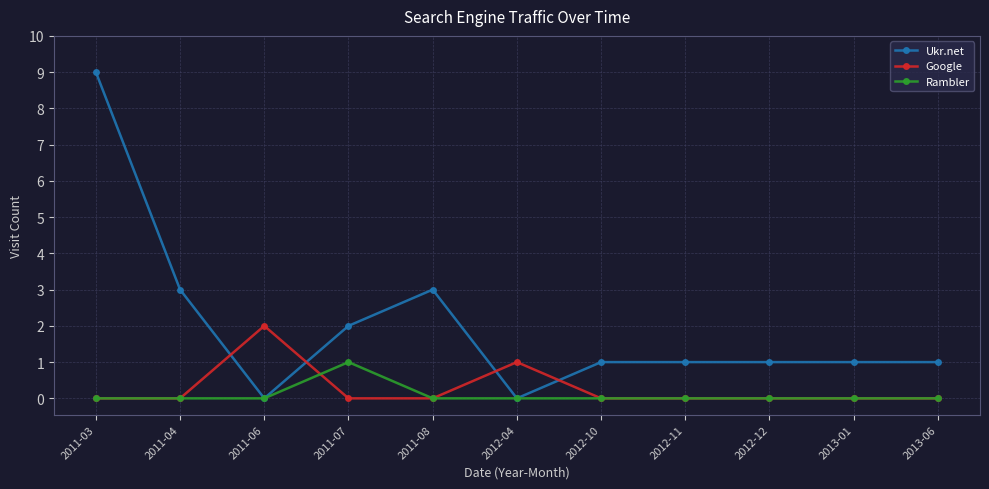

True or false: Rambler has a value of 1 at 2013-06.

False